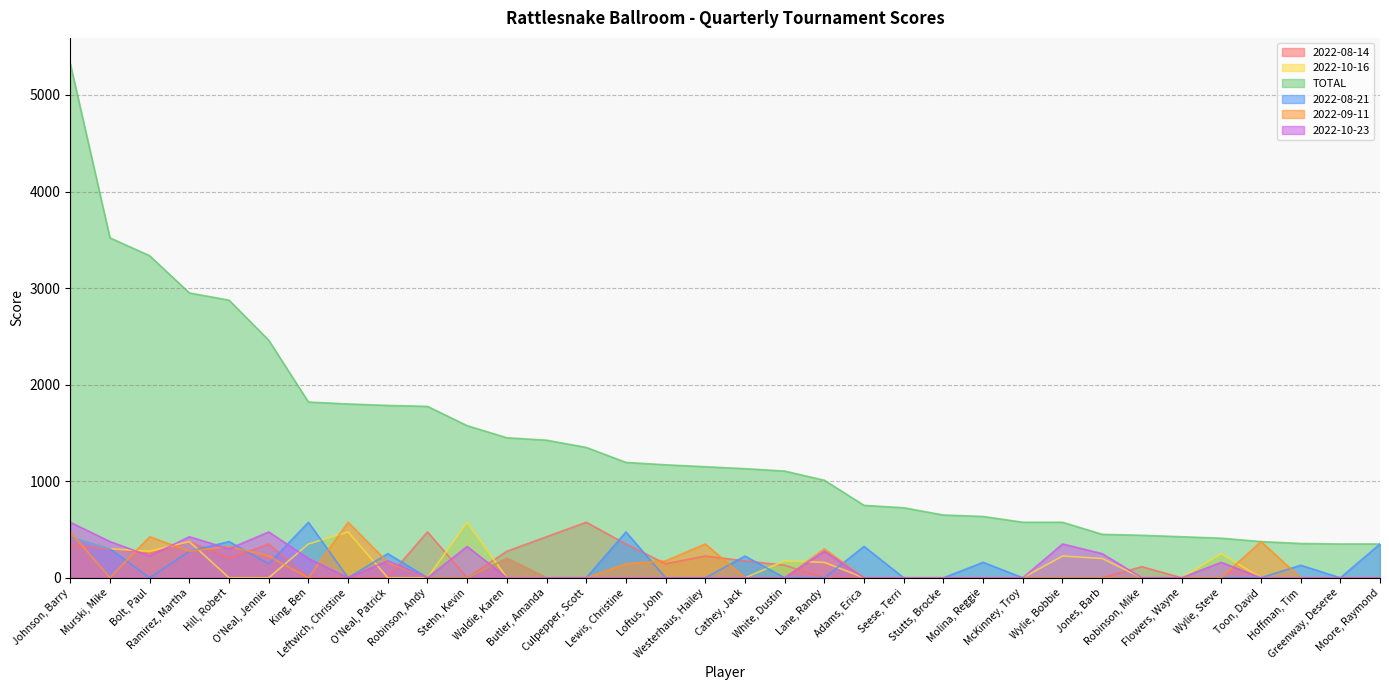

Which series changed the most between Ramirez, Martha and King, Ben?

TOTAL